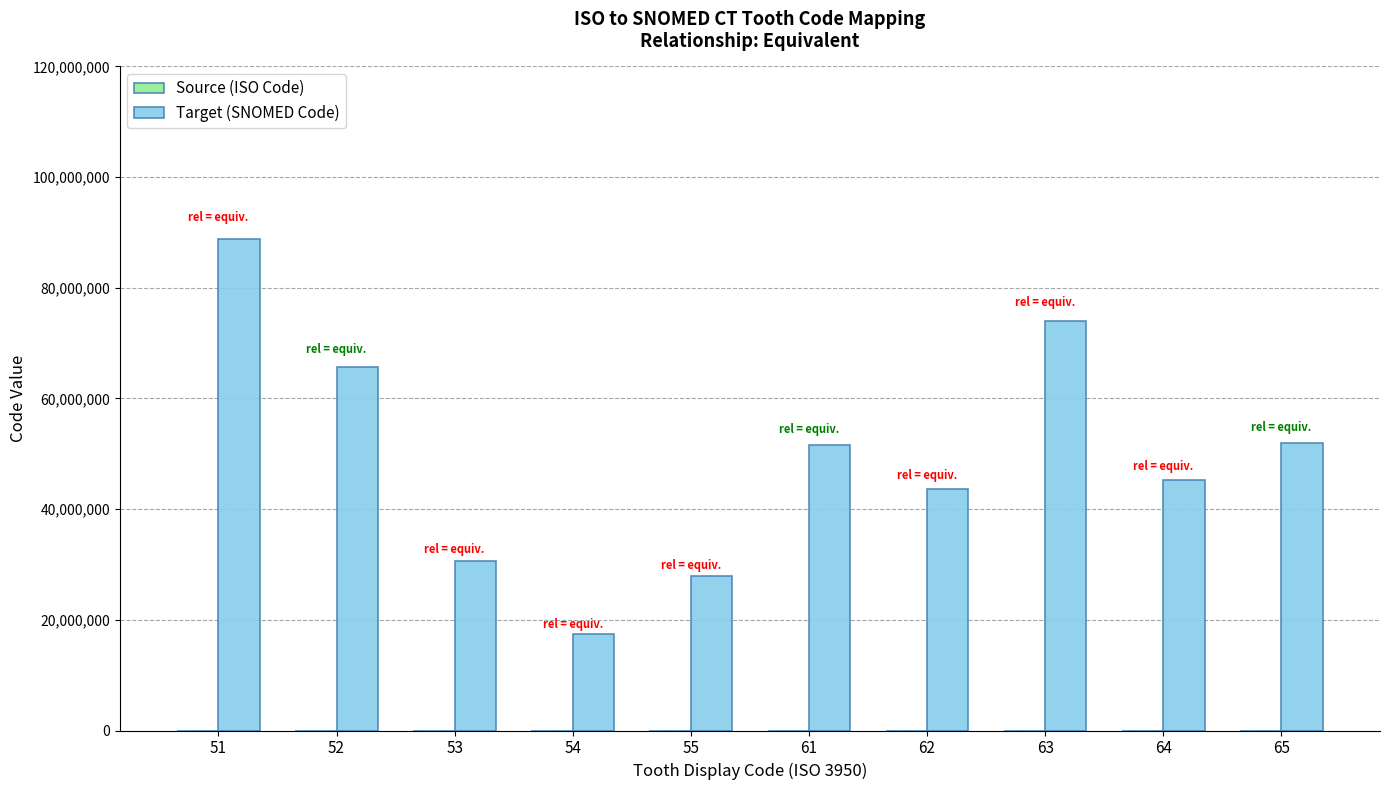

What is the highest value of the Target (SNOMED Code) series?

88824007